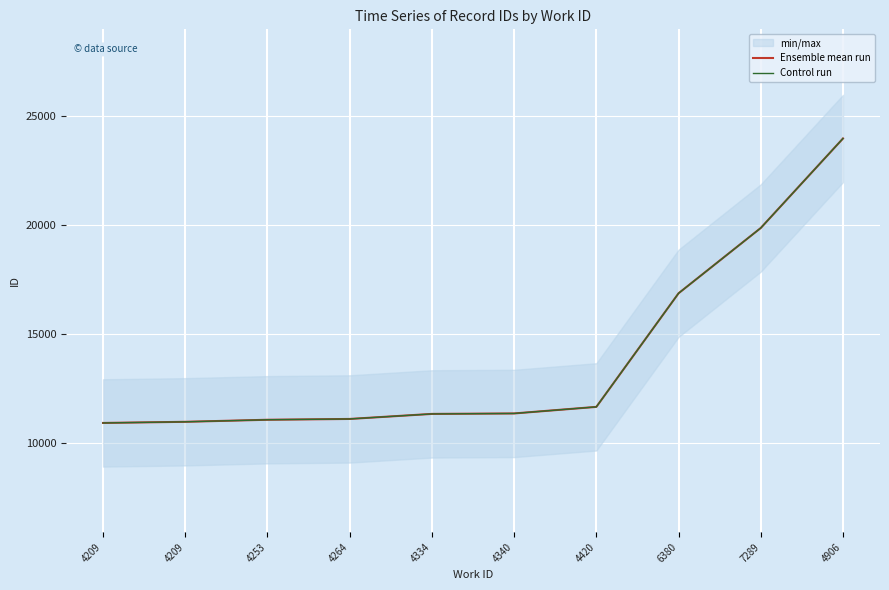

What is the sum of the Control run values at 6380 and 4209?

27830